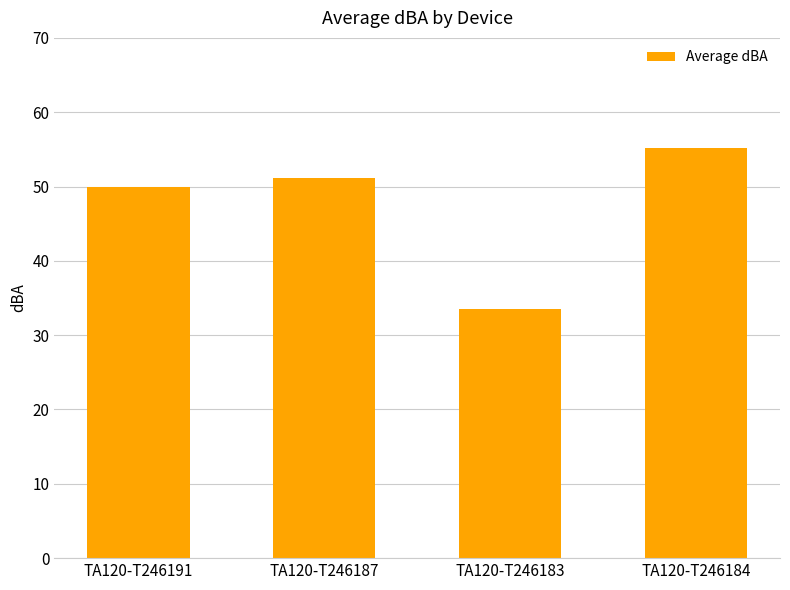

Rank the categories by value from highest to lowest.

TA120-T246184, TA120-T246187, TA120-T246191, TA120-T246183